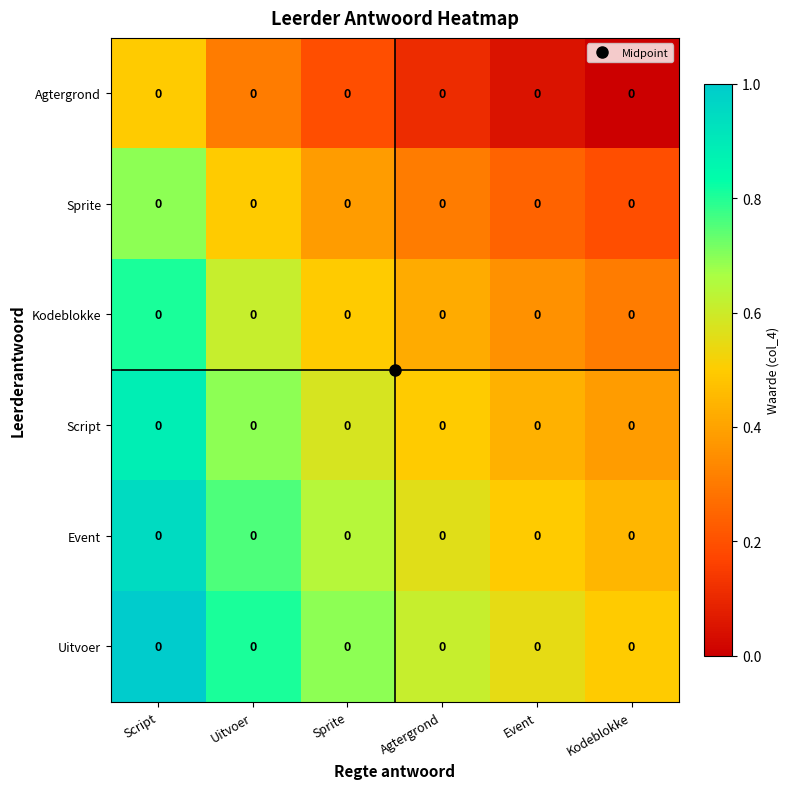

At which category is the sum across all series the highest?

Script